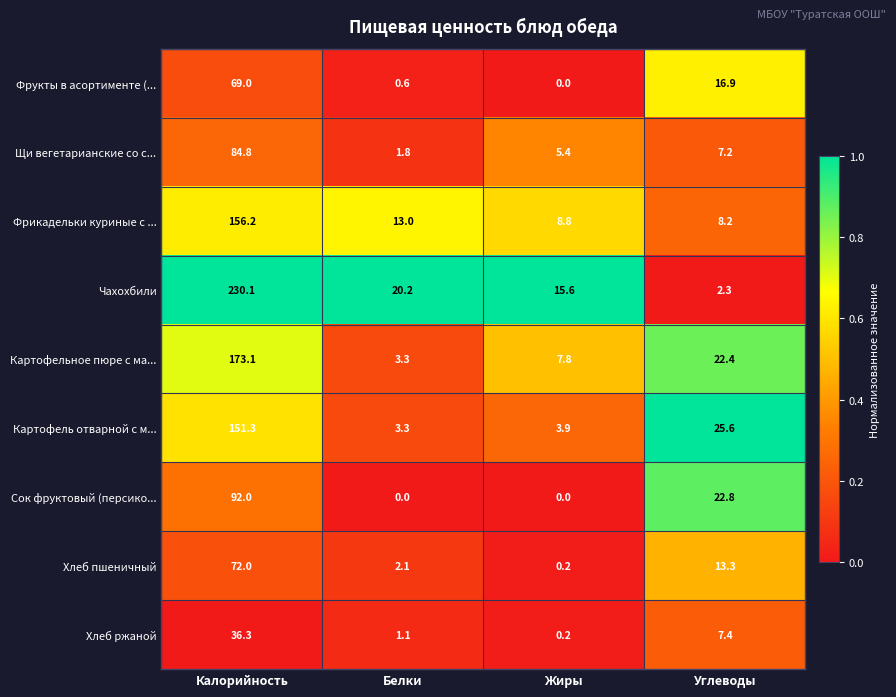

Which series has the largest total across all categories?

Чахохбили